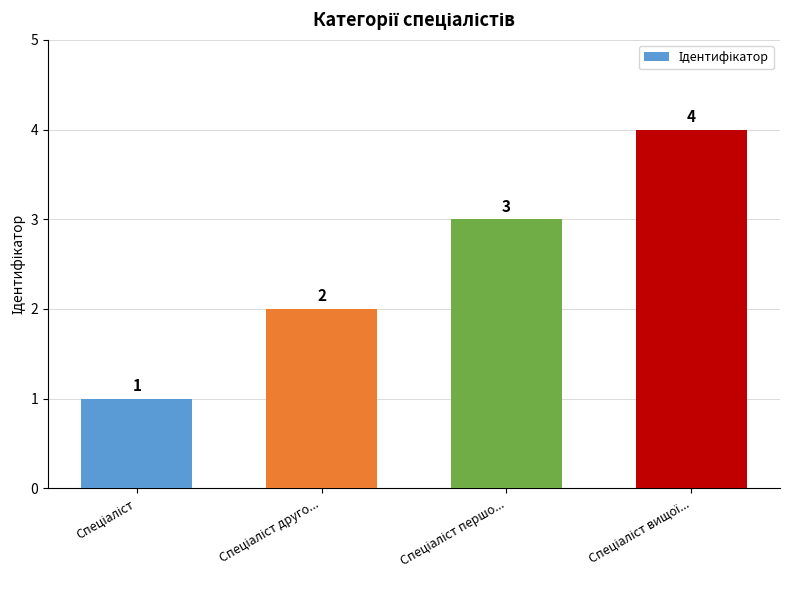

What is the sum of all values?

10